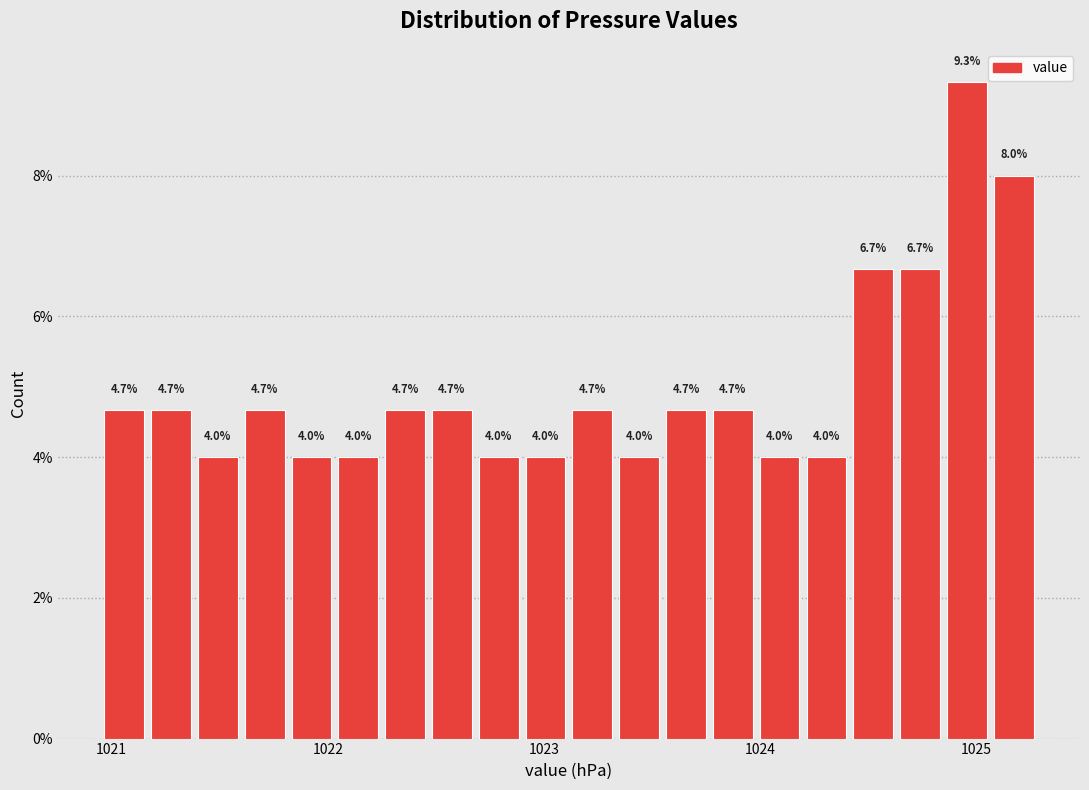

Read against the x-axis, roughly where is the centre of the tallest bar?

1025.0